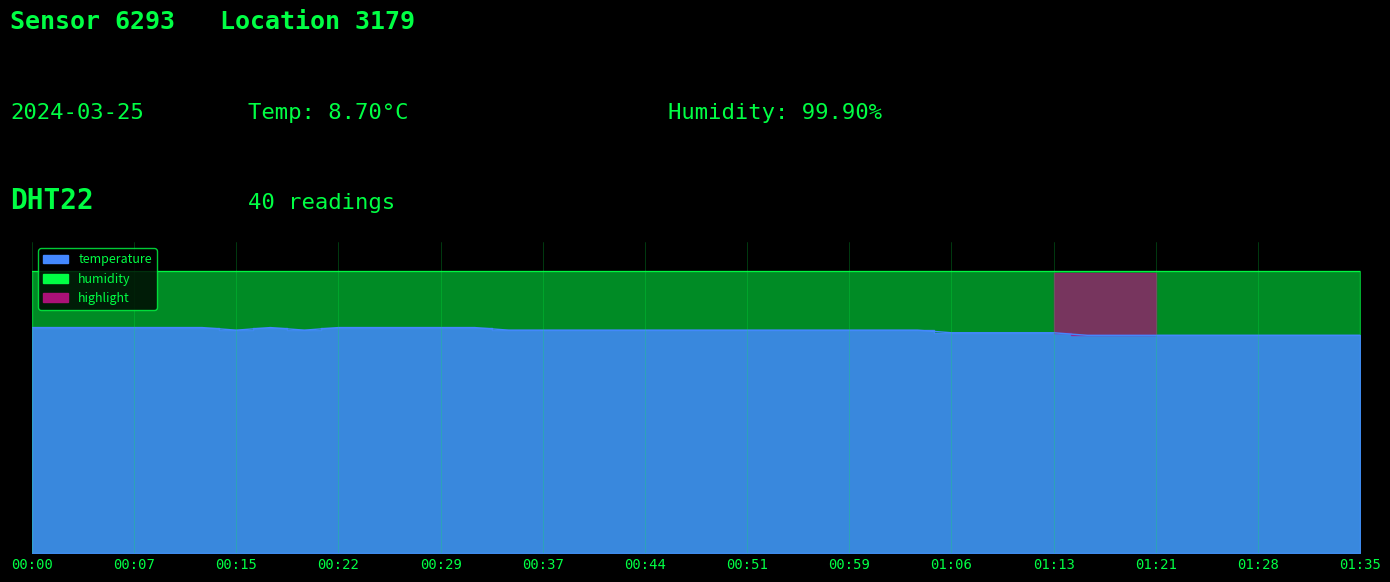

Which category has the highest value across all series?

00:00